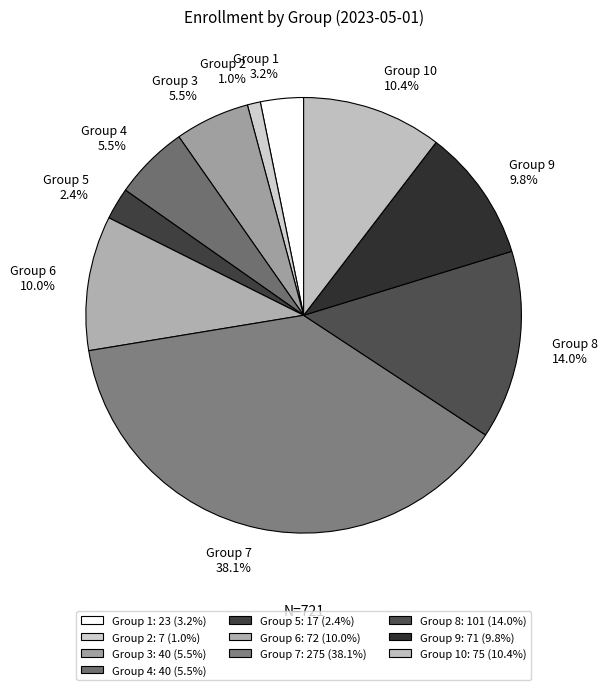

What is the ratio of the value at Group 2 to the value at Group 1?

0.3